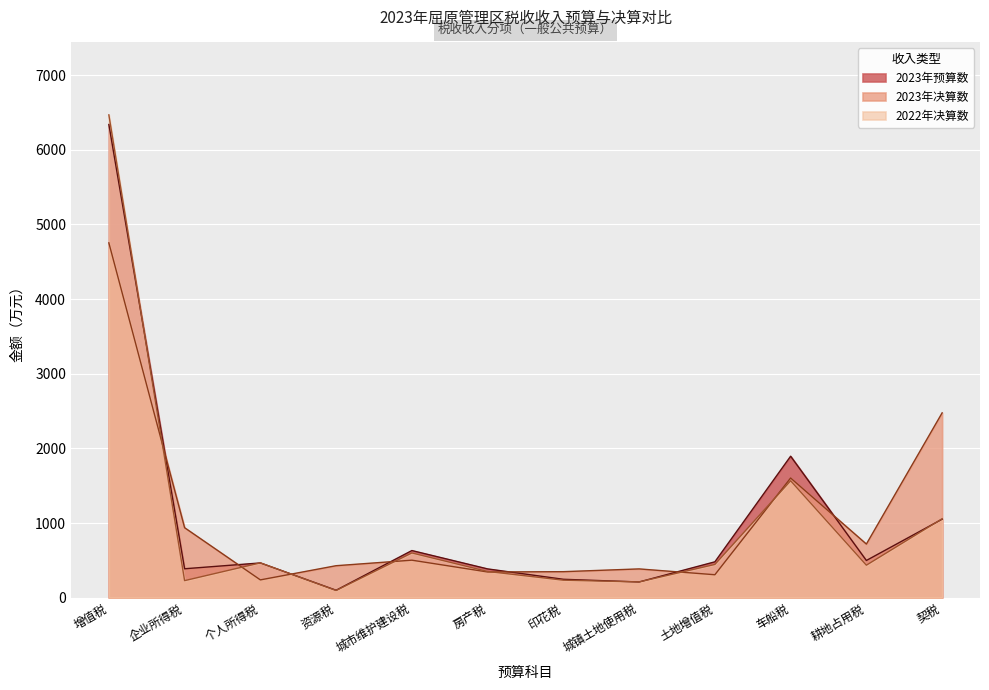

In 2022年决算数, how many points are lower than both neighbors (excluding endpoints)?

4